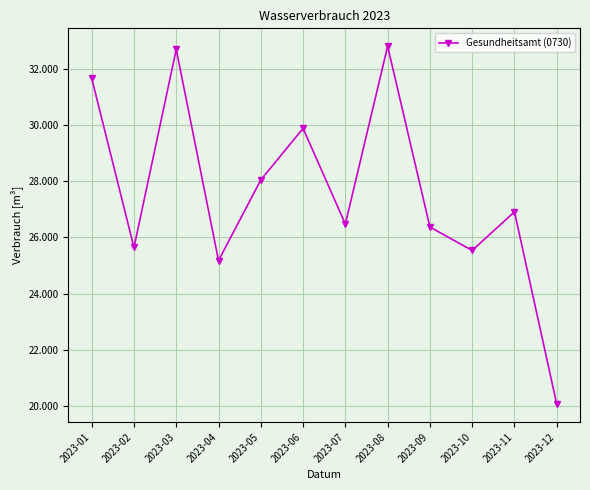

Where is the first local maximum?

2023-03